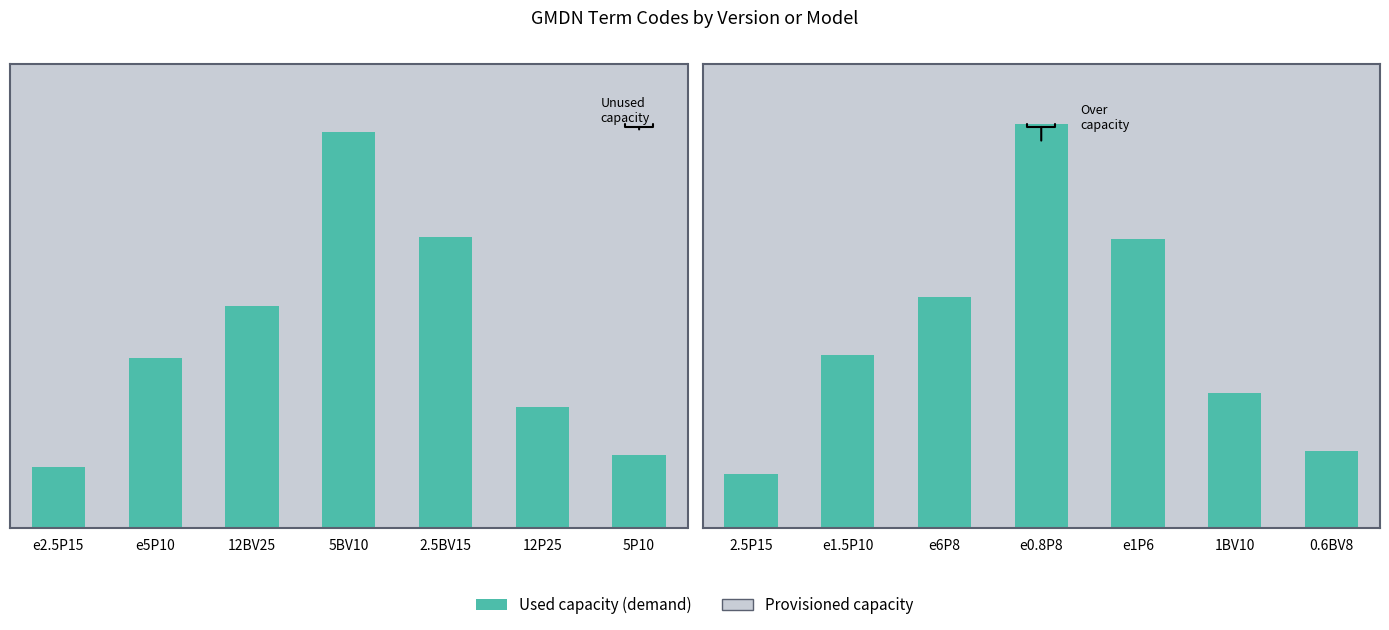

Is the value of Provisioned capacity at e6P8 greater than the value of Used capacity (demand) at e1.5P10?

Yes